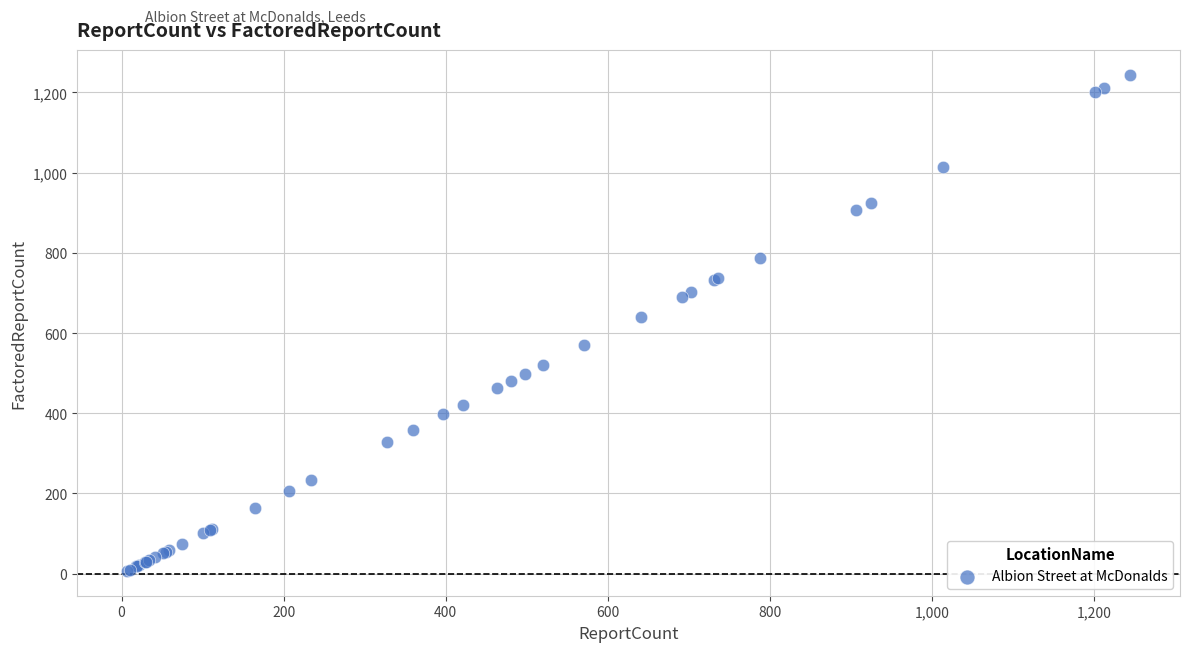

What Y value in the scatter plot is closest to 625?

641